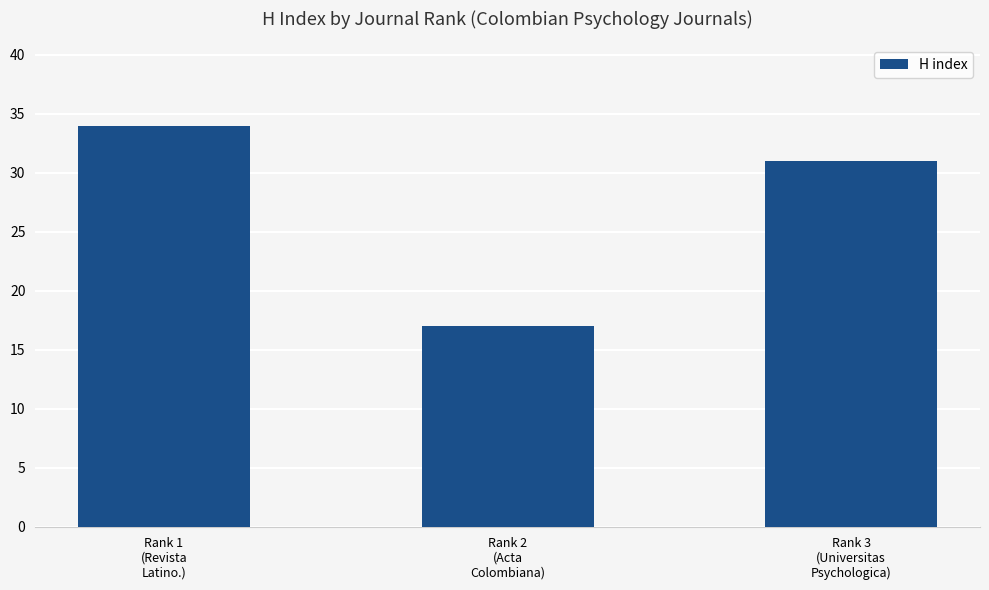

List the labels in order of value, smallest first.

Rank 2
(Acta
Colombiana), Rank 3
(Universitas
Psychologica), Rank 1
(Revista
Latino.)